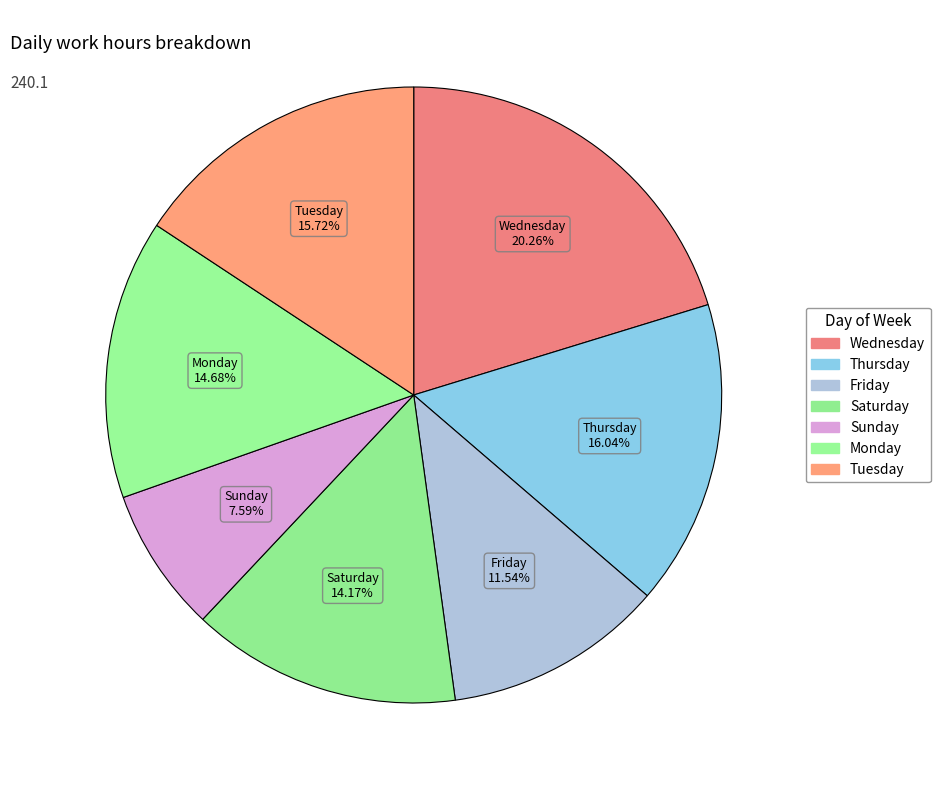

Count the number of slices in the pie.

7